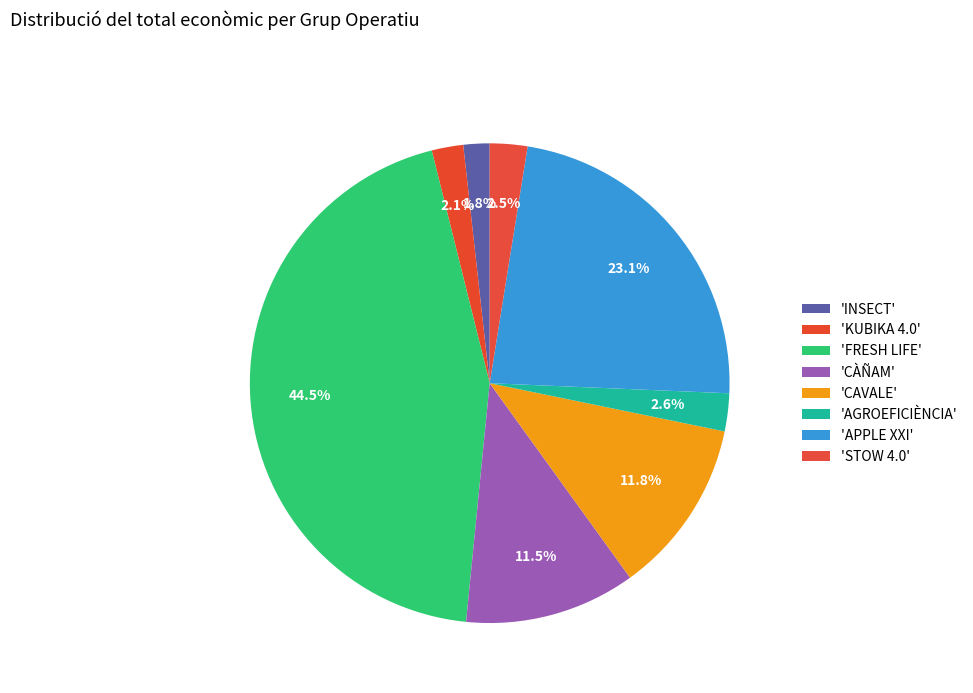

How many slices are in this pie chart?

8